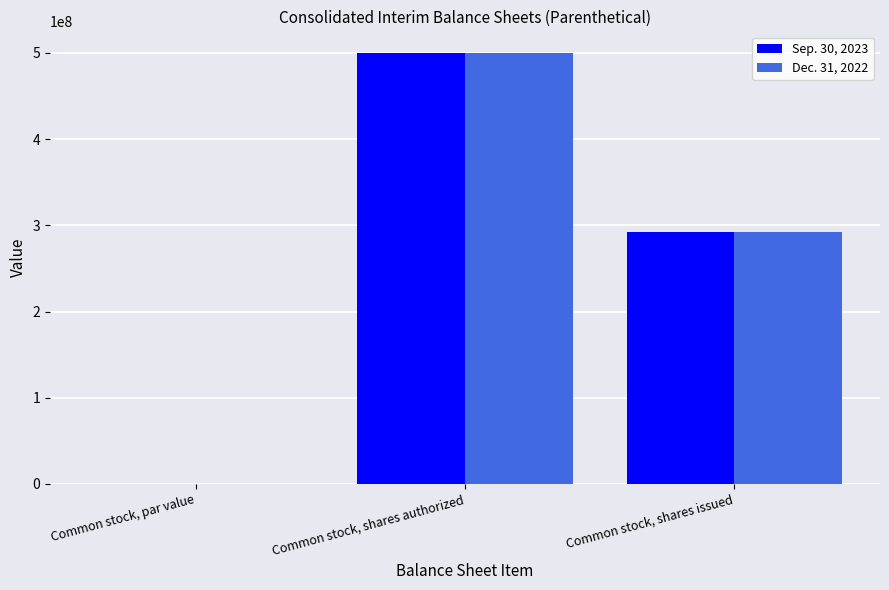

Count the number of data series in this chart.

2